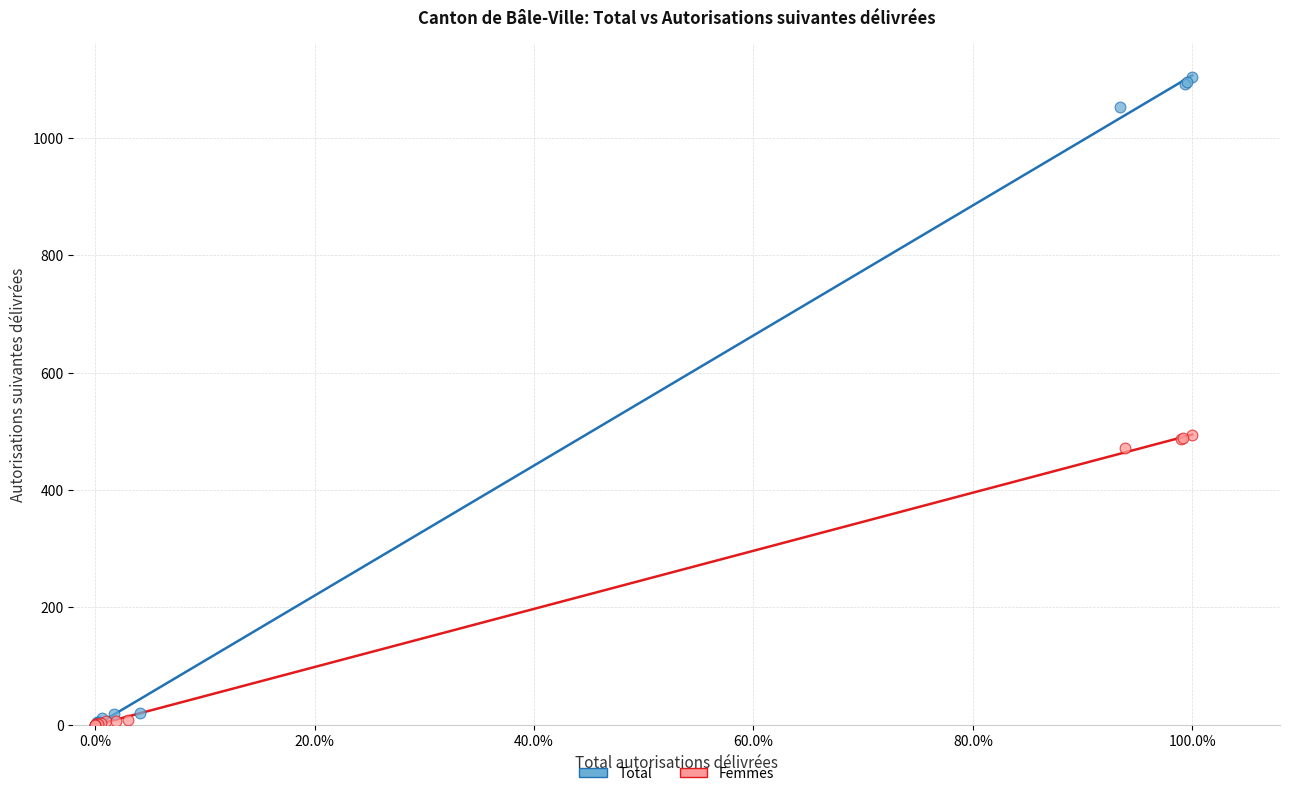

Which series reaches the maximum Y coordinate?

Total